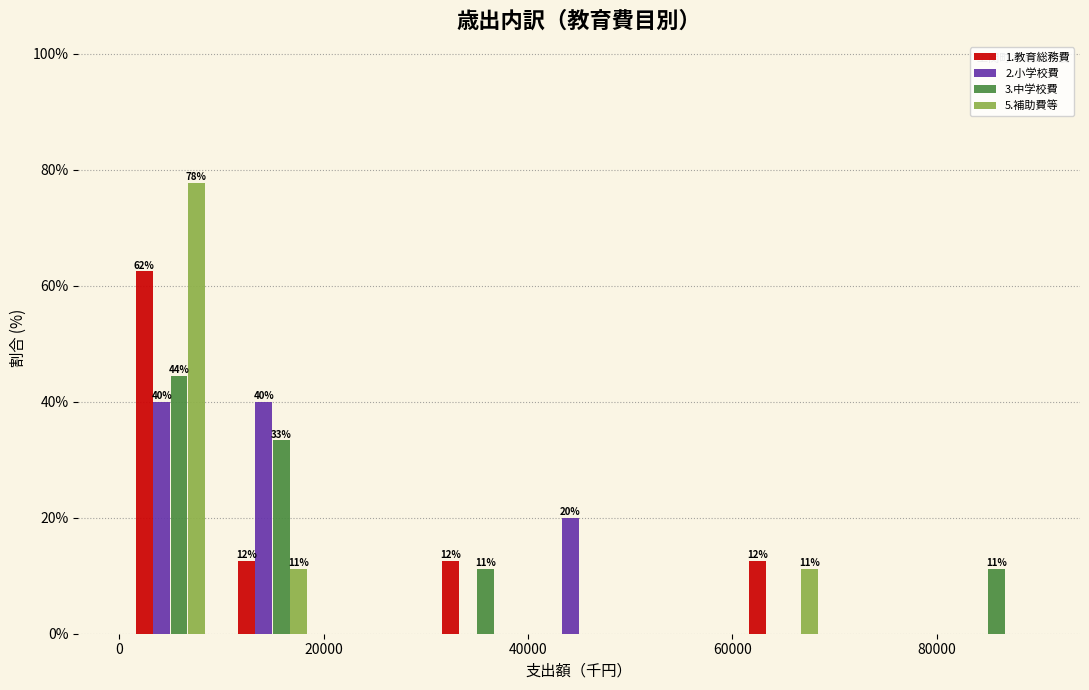

In the 1.教育総務費 series, which range on the x-axis has the tallest bar?

0 to 10000